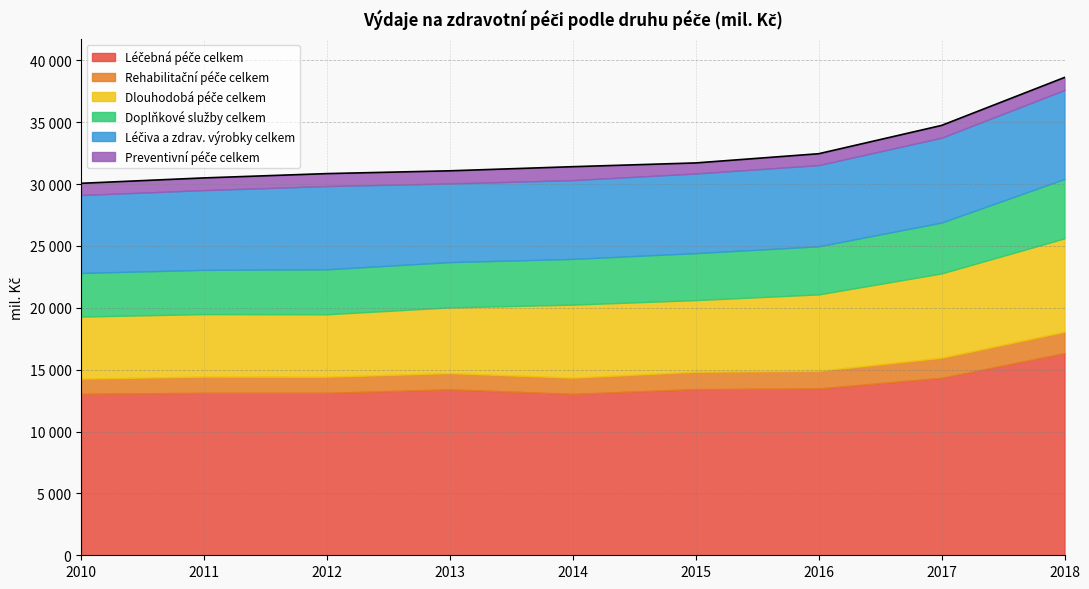

What is the sum of the Léčiva a zdrav. výrobky celkem values at 2011 and 2010?

12740